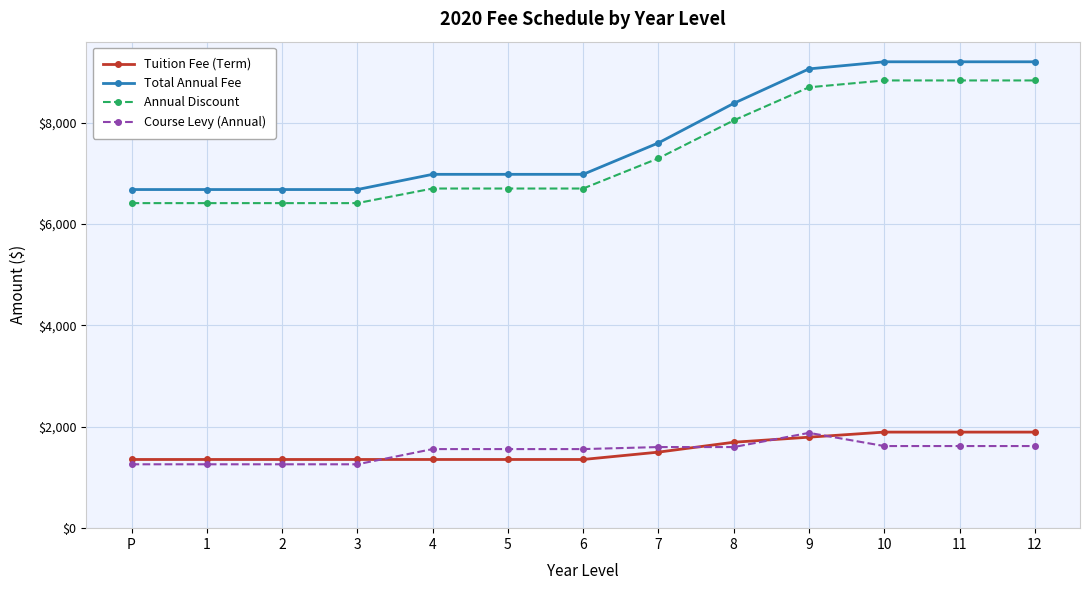

Rank the series at 3 from lowest to highest value.

Course Levy (Annual), Tuition Fee (Term), Annual Discount, Total Annual Fee